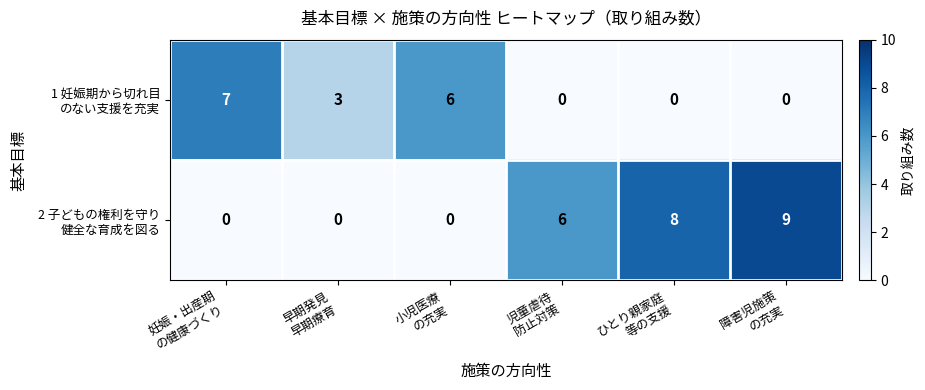

What is the greatest value displayed?

9